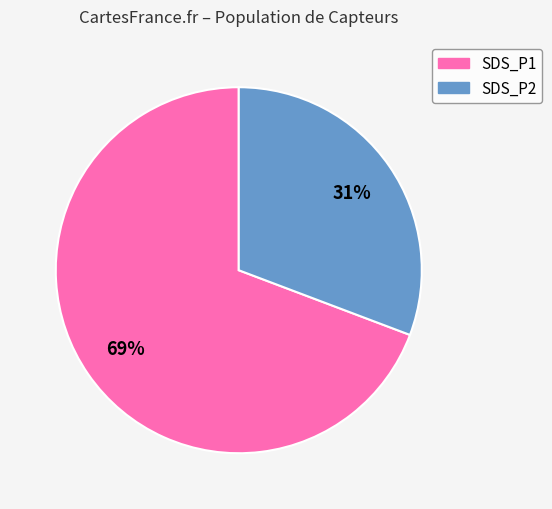

To the nearest percent, what is the difference between the largest and smallest slice percentages?

38%